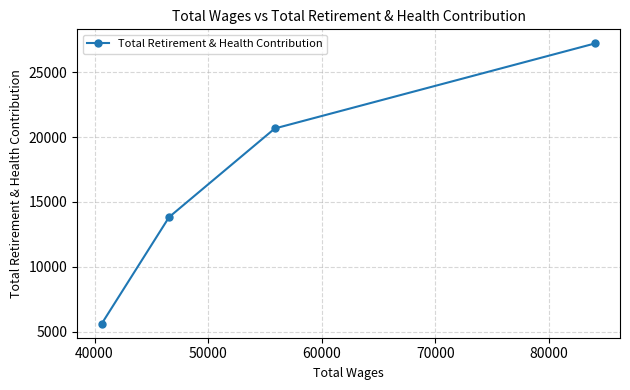

Count the values in the range 13828 to 27230.

3